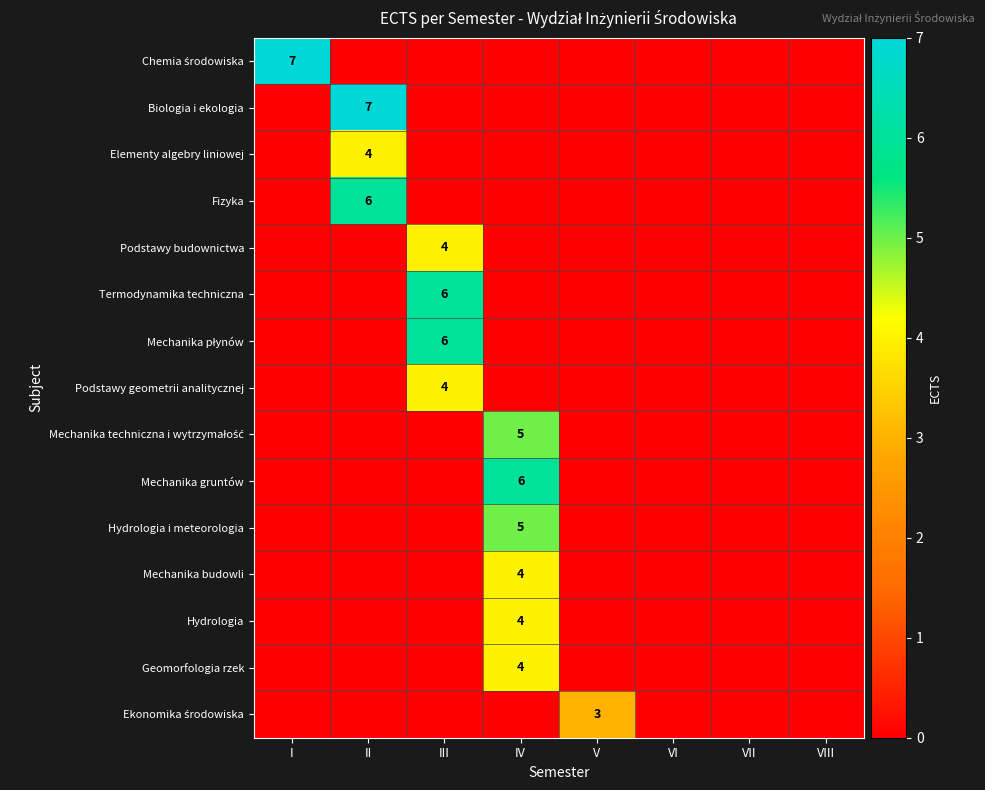

How many data points in Mechanika płynów are above 0?

1